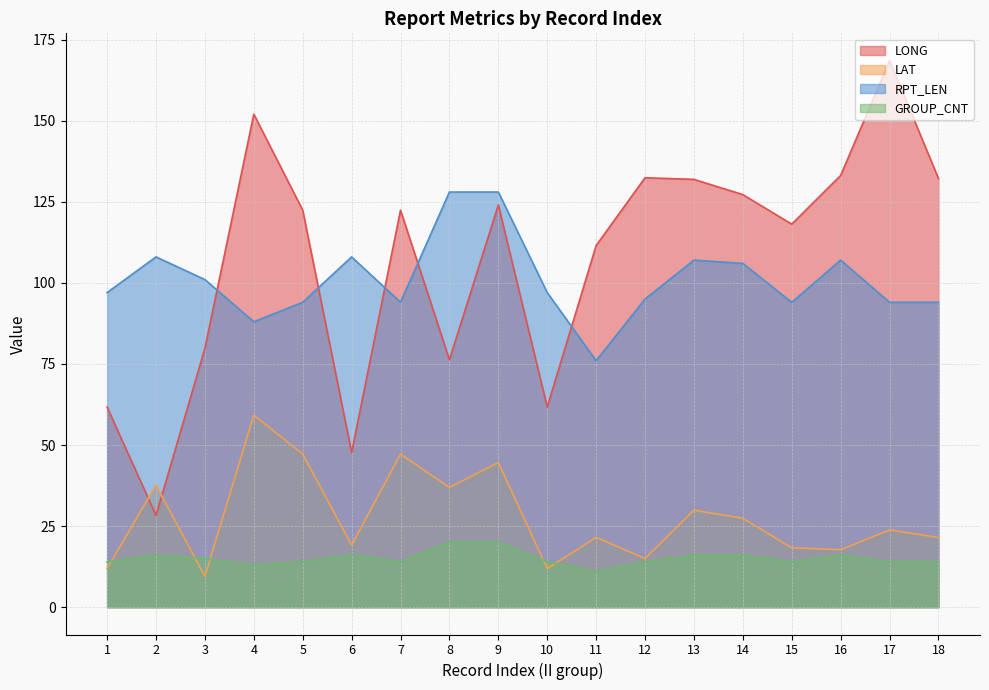

How many lines are shown in the chart?

4